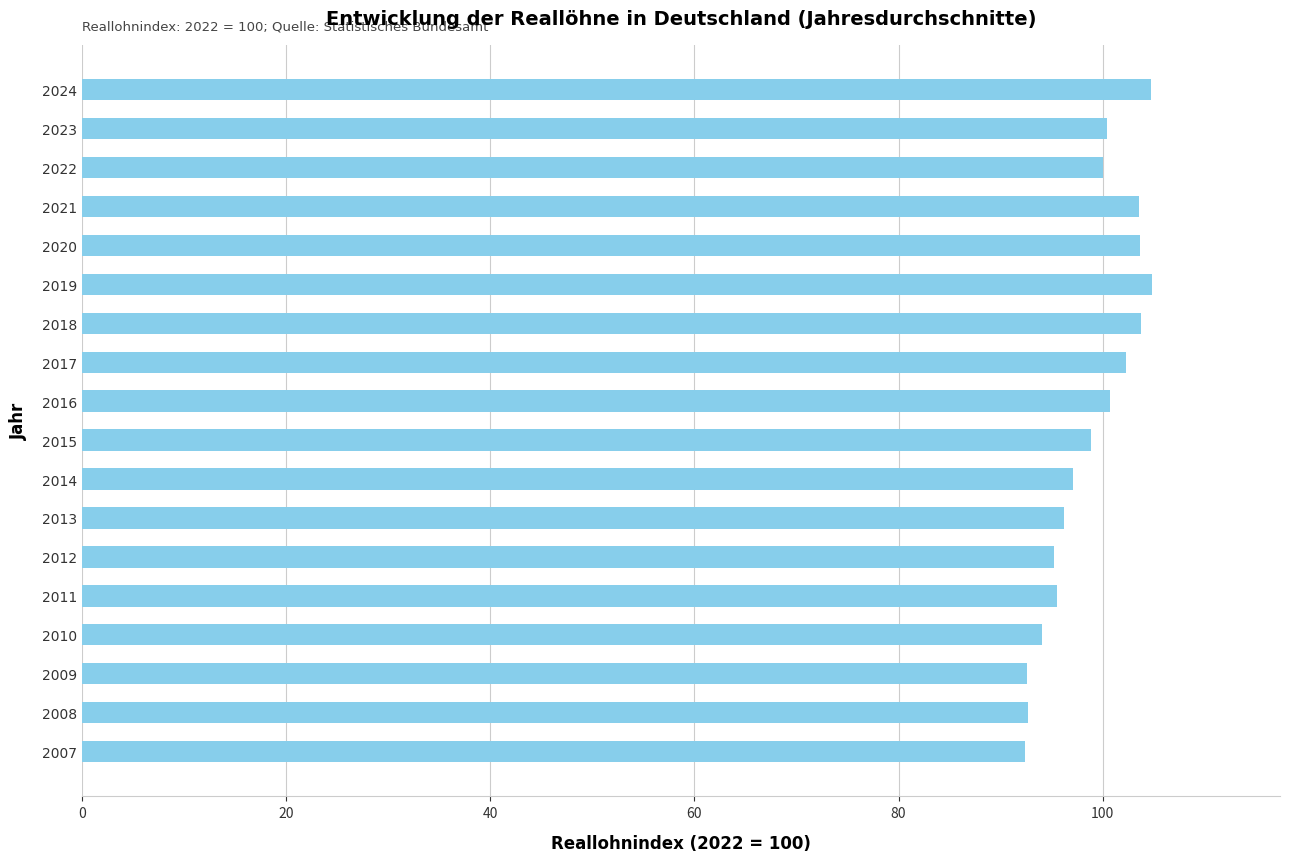

What is the smallest value displayed?

92.4